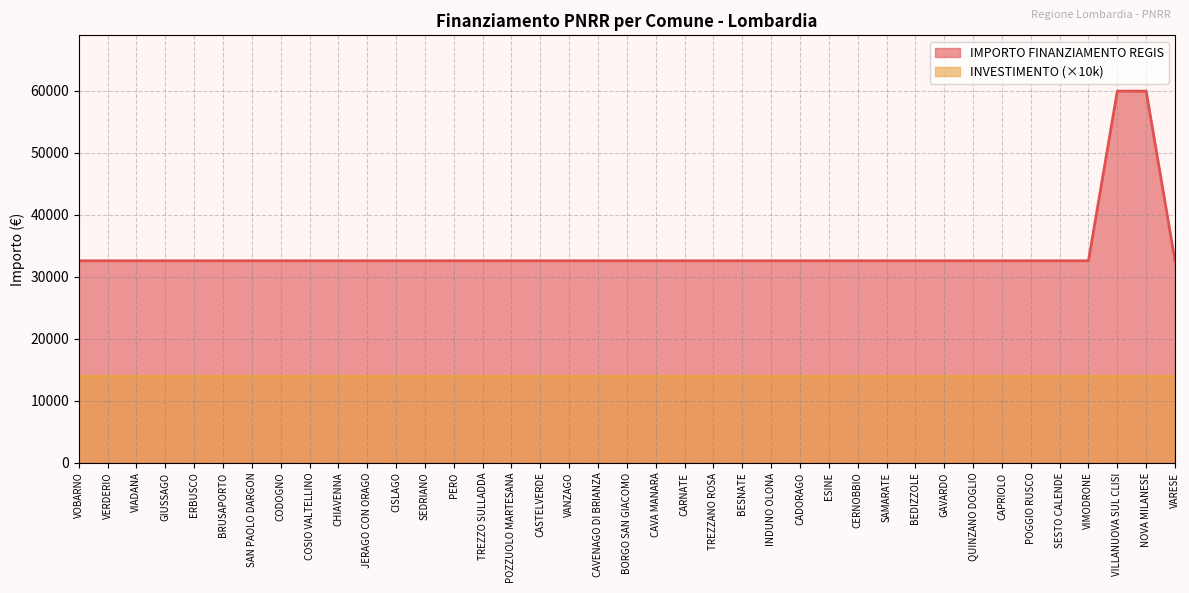

List the labels in order of value, largest first.

VILLANUOVA SUL CLISI, NOVA MILANESE, VOBARNO, VERDERIO, VIADANA, GIUSSAGO, ERBUSCO, BRUSAPORTO, SAN PAOLO DARGON, CODOGNO, COSIO VALTELLINO, CHIAVENNA, JERAGO CON ORAGO, CISLAGO, SEDRIANO, PERO, TREZZO SULLADDA, POZZUOLO MARTESANA, CASTELVERDE, VANZAGO, CAVENAGO DI BRIANZA, BORGO SAN GIACOMO, CAVA MANARA, CARNATE, TREZZANO ROSA, BESNATE, INDUNO OLONA, CADORAGO, ESINE, CERNOBBIO, SAMARATE, BEDIZZOLE, GAVARDO, QUINZANO DOGLIO, CAPRIOLO, POGGIO RUSCO, SESTO CALENDE, VIMODRONE, VARESE